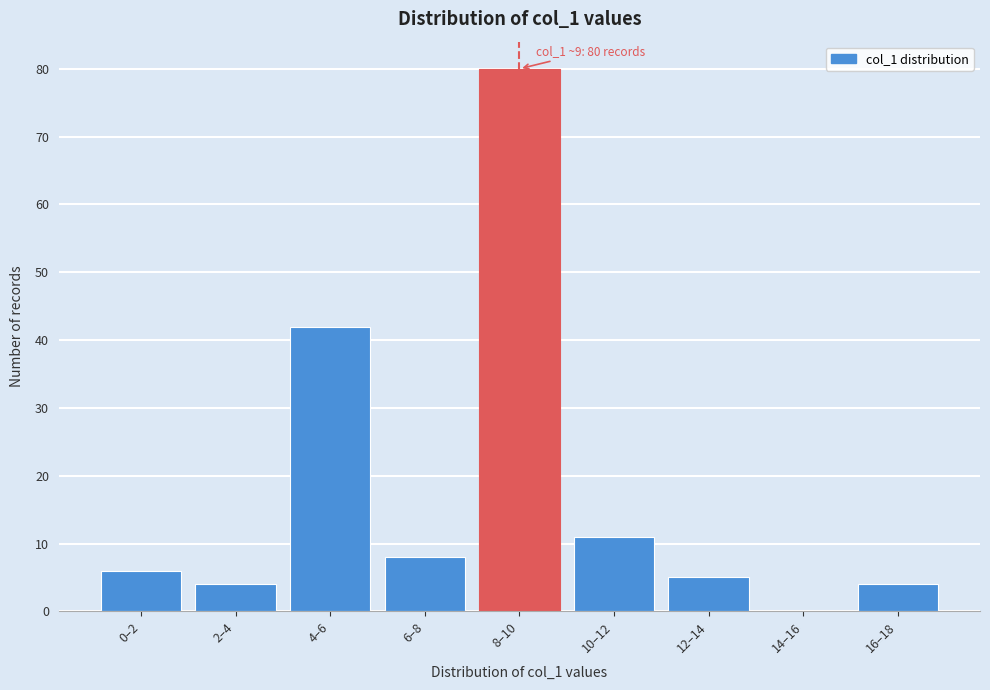

Reading left to right, what are all the values shown in this chart?

0–2=6	2–4=4	4–6=42	6–8=8	8–10=80	10–12=11	12–14=5	14–16=0	16–18=4